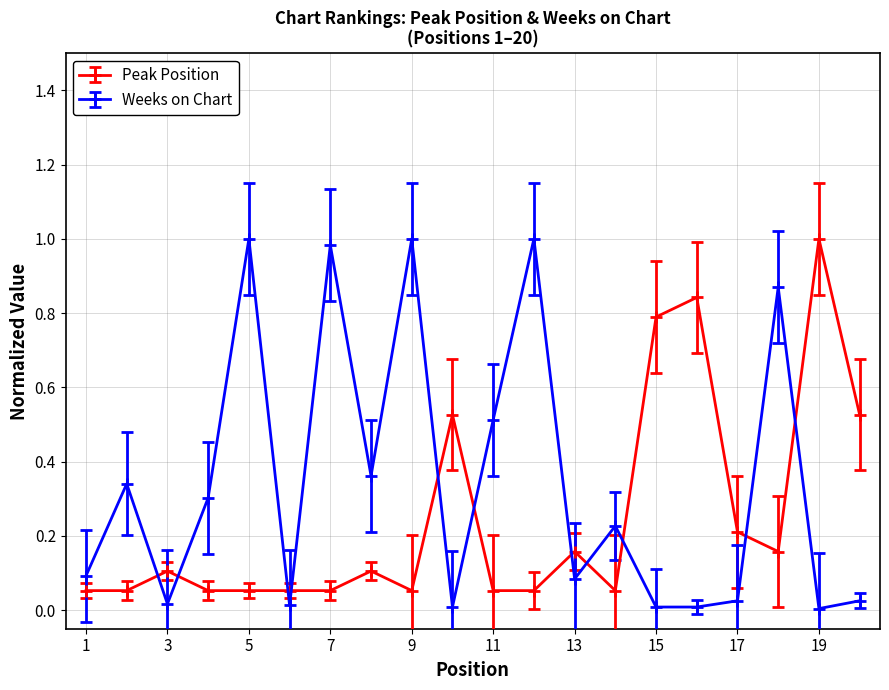

True or false: Weeks on Chart has more than 1 interior local peaks.

True